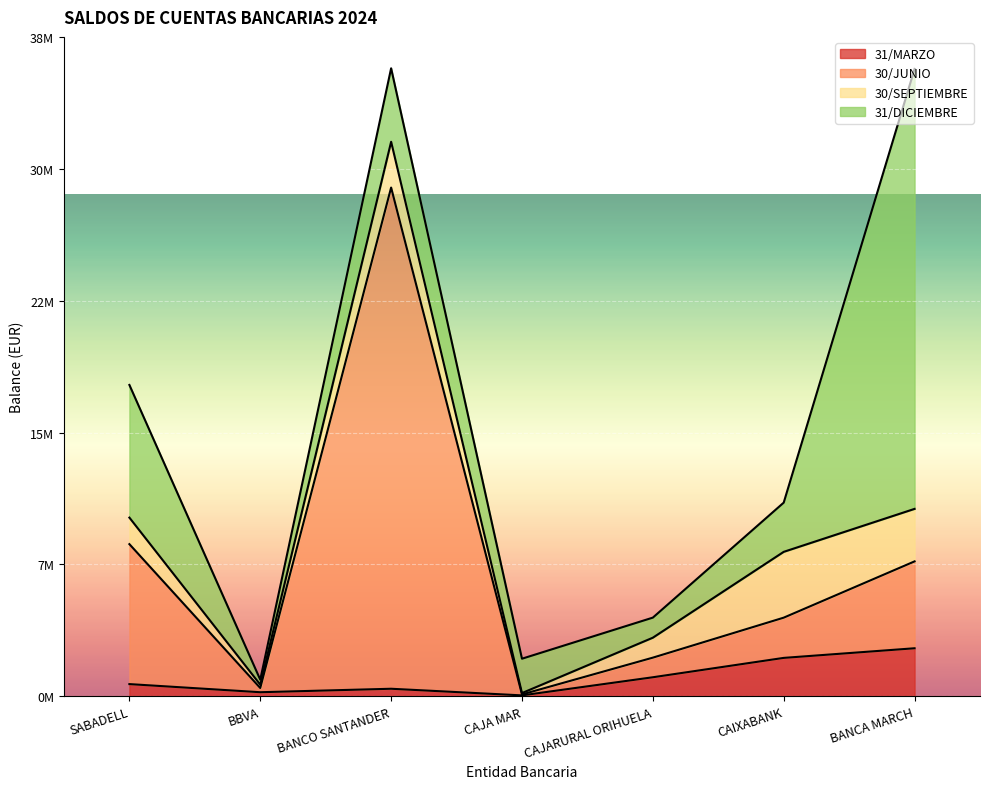

The 31/MARZO series shows 0.0 at CAIXABANK. True or false?

False